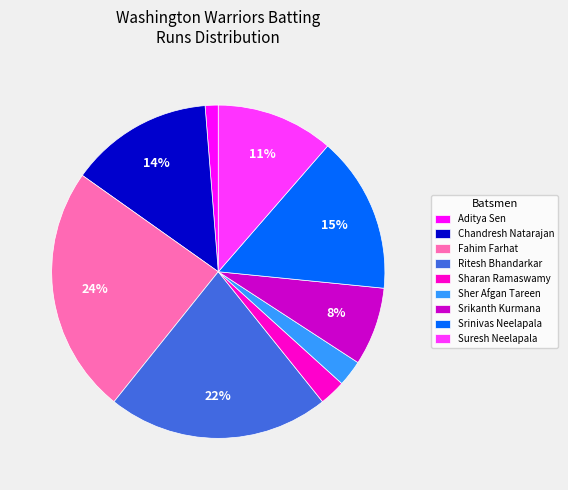

Which slice is the largest?

Fahim Farhat